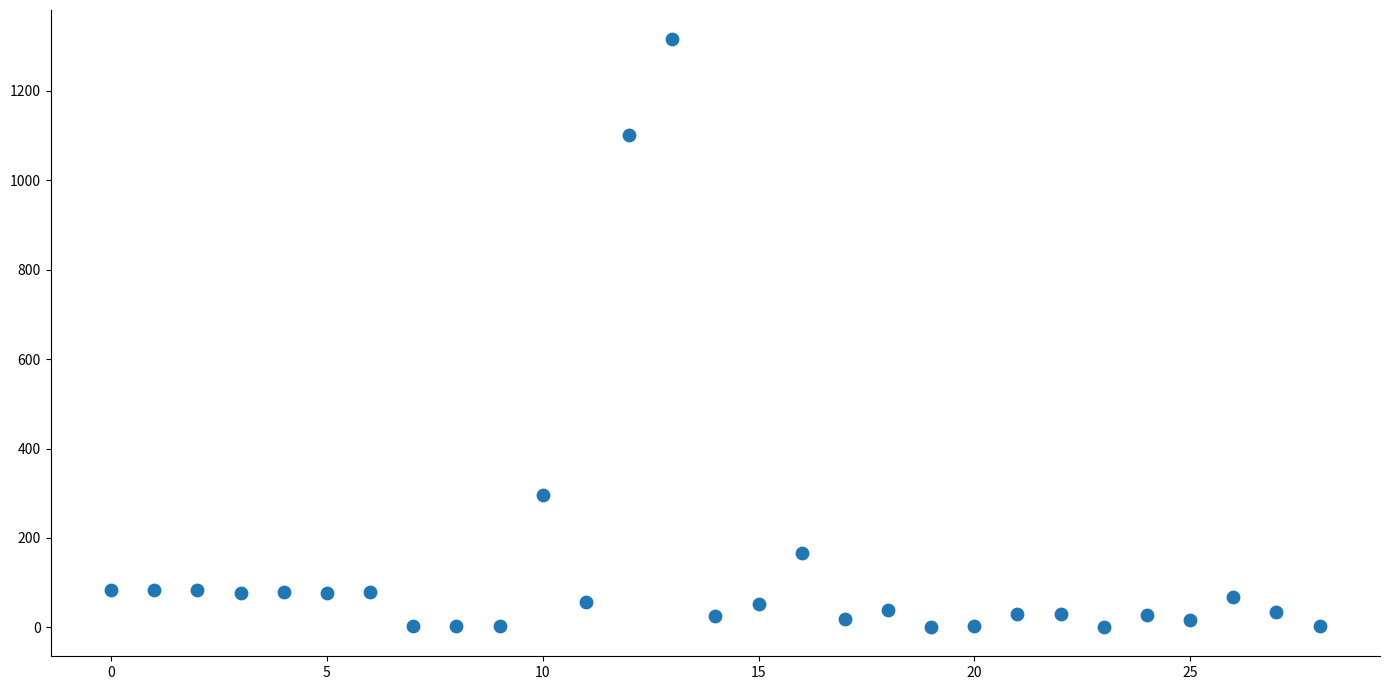

What is the range of Y values (max minus min)?

1313.9